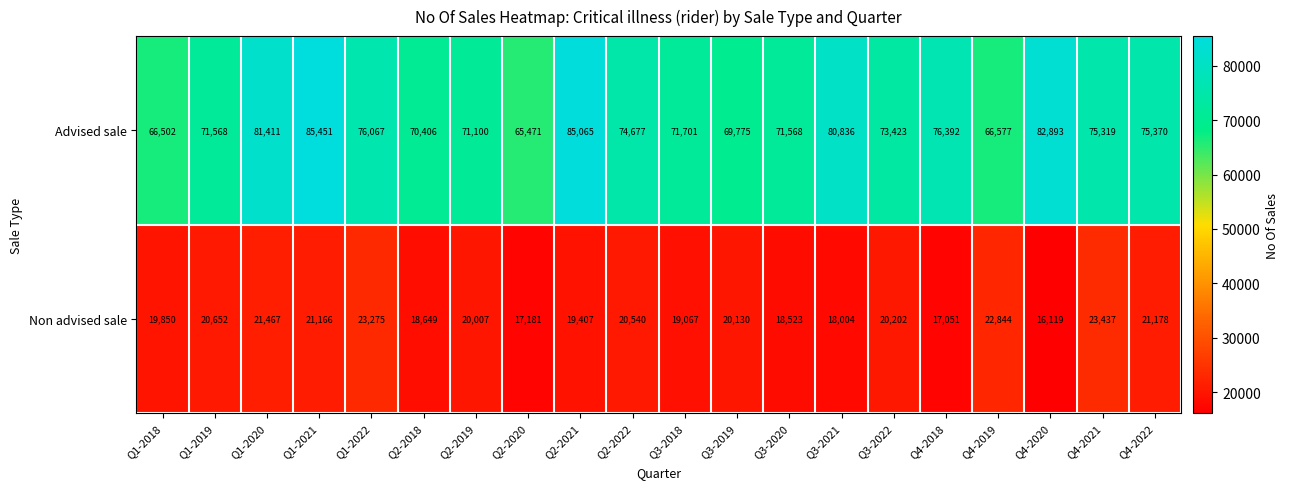

What is the greatest value displayed?

85451